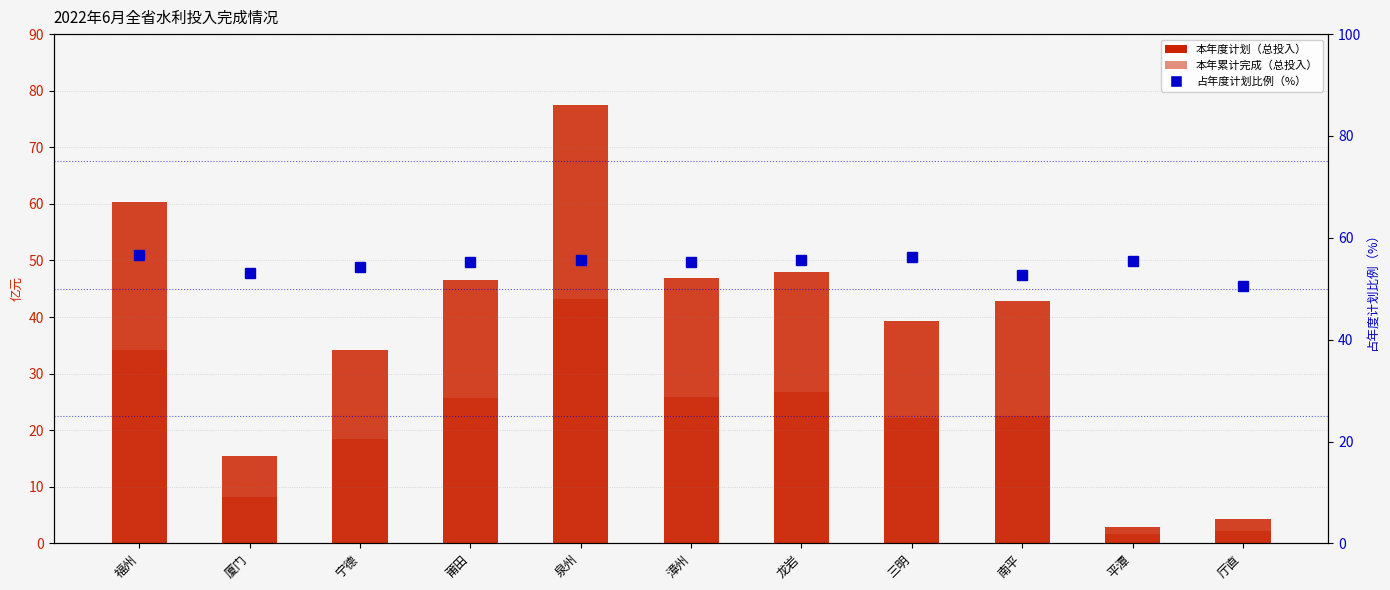

Where does the 占年度计划比例（%） series first go above 55?

福州